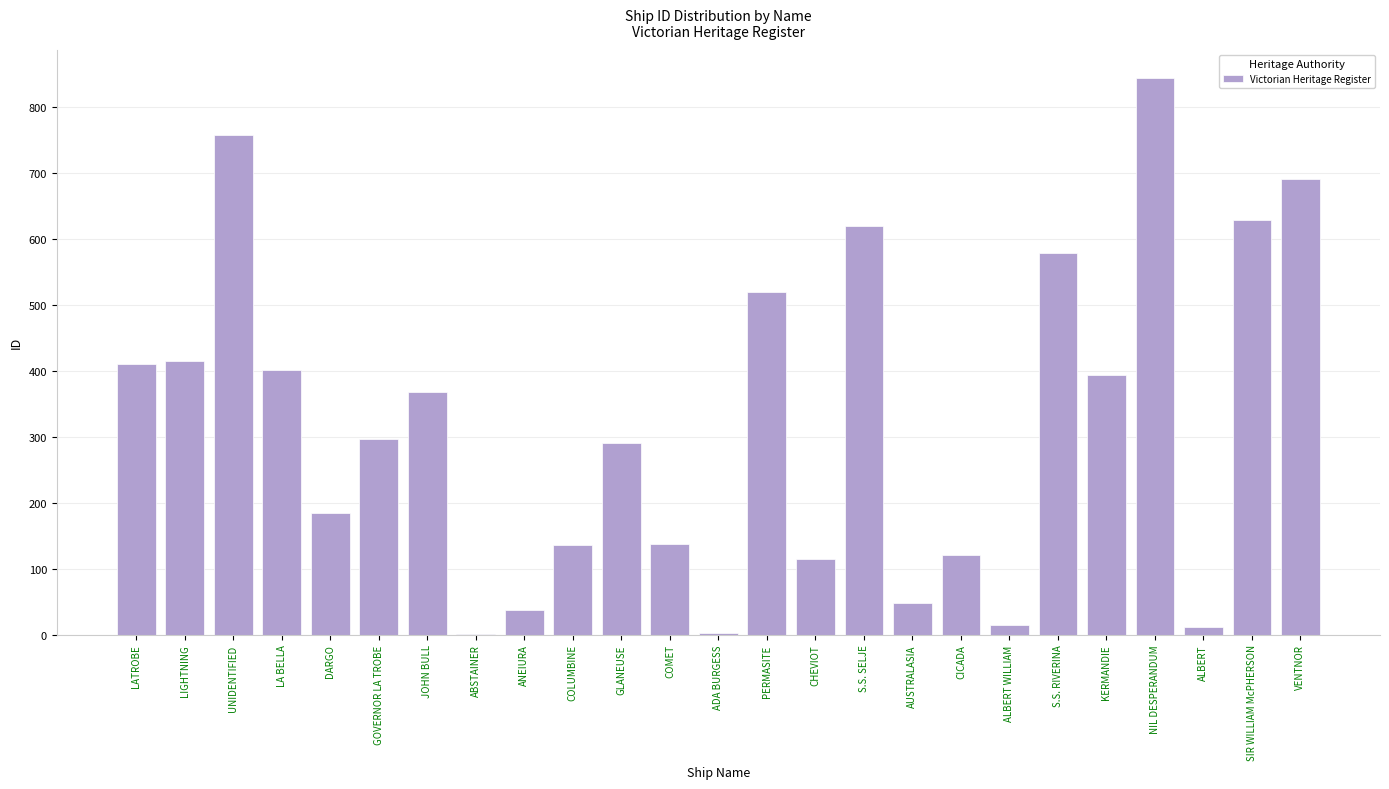

What is the sum of the values at PERMASITE and ADA BURGESS?

523